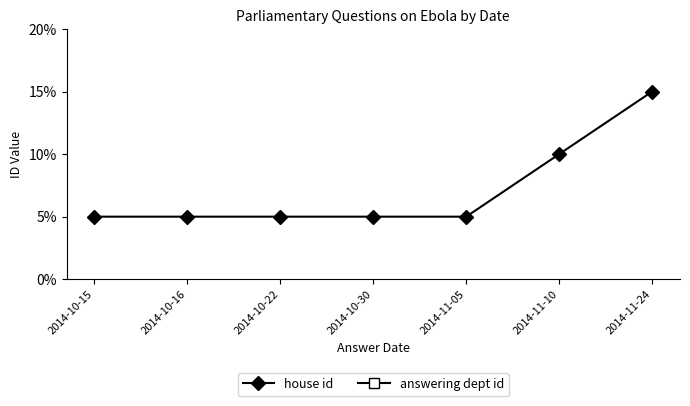

Reading left to right, extract all data points from this chart.

house id: 2014-10-15=0.1	2014-10-16=0.1	2014-10-22=0.1	2014-10-30=0.1	2014-11-05=0.1	2014-11-10=0.1	2014-11-24=0.1
answering dept id: 2014-10-15=0.8	2014-10-16=0.8	2014-10-22=0.8	2014-10-30=0.8	2014-11-05=0.8	2014-11-10=0.8	2014-11-24=2.5